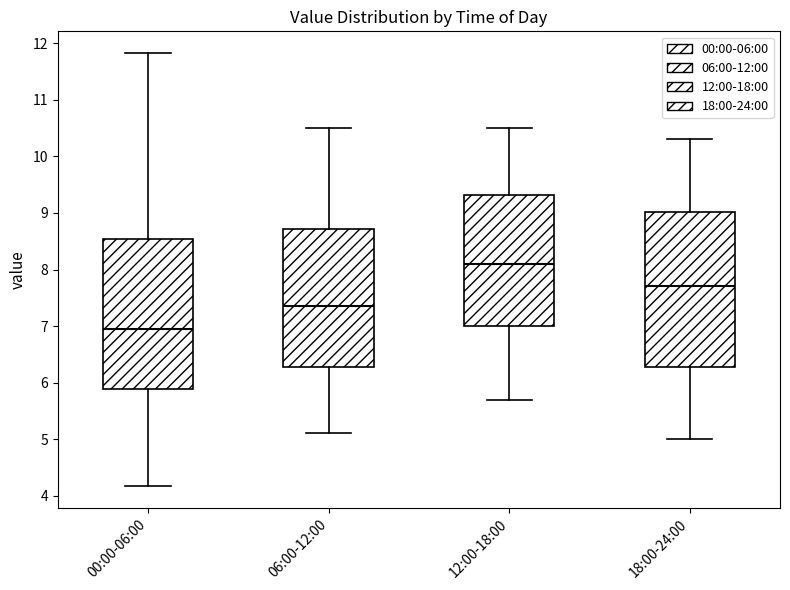

Which box's median line is the highest?

12:00-18:00